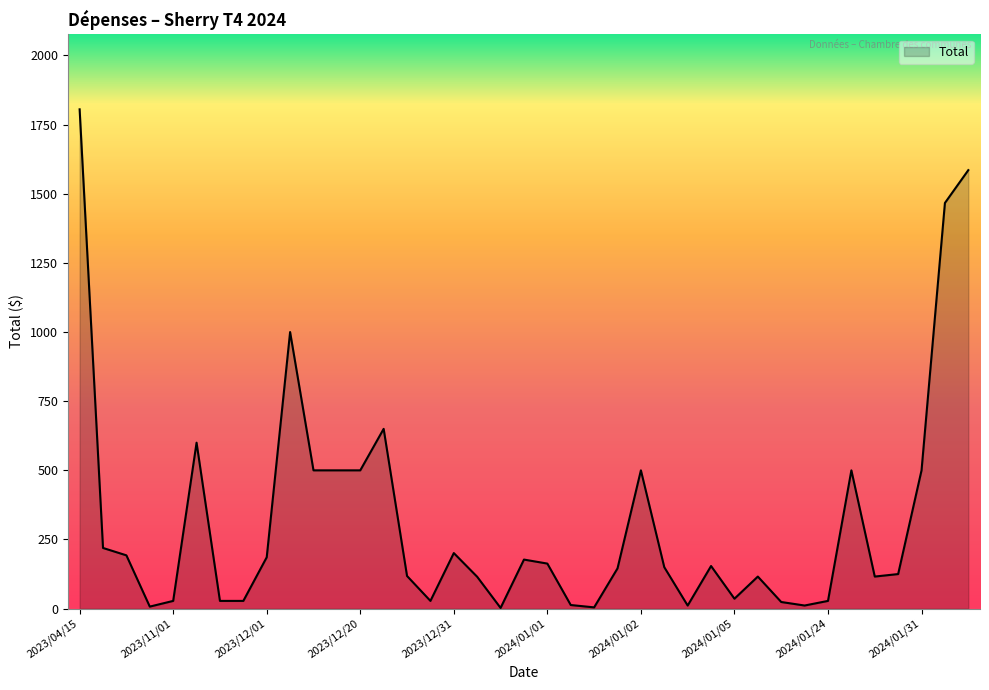

What is the maximum value shown in the chart?

1805.2